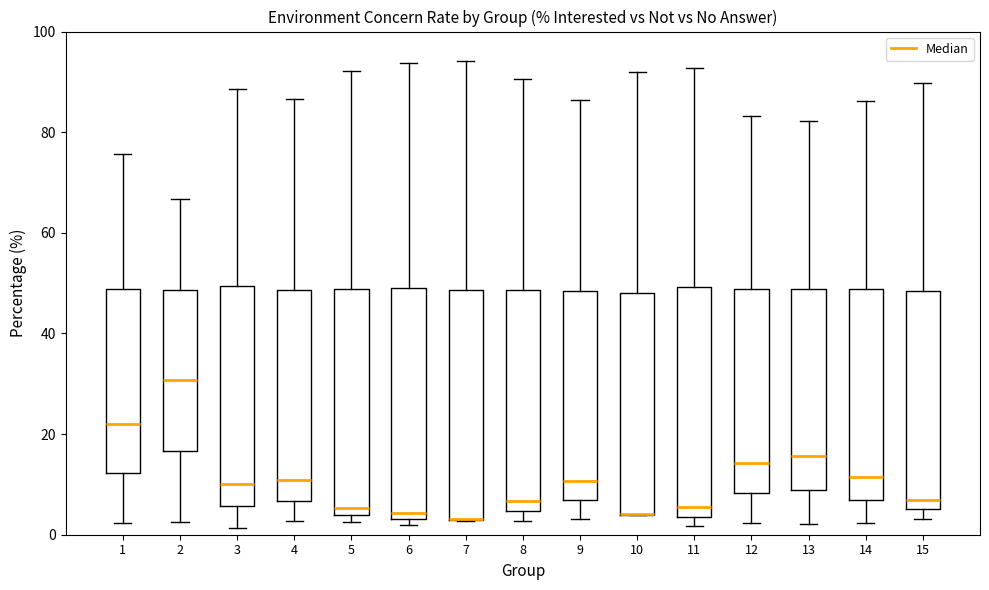

Reading left to right, transcribe this box plot: for each box, give where its median line is, the range the box spans, and where its two whiskers end, as read against the y-axis. The values are not printed on the chart, so give them approximately, as read against the axis.

1: median 22, box 12 to 48, whiskers 2 to 76
2: median 30, box 16 to 48, whiskers 2 to 66
3: median 10, box 6 to 50, whiskers 2 to 88
4: median 10, box 6 to 48, whiskers 2 to 86
5: median 6, box 4 to 48, whiskers 2 to 92
6: median 4 (just above the box's lower edge), box 4 to 50, whiskers 2 to 94
7: median 4 (drawn on the box's lower edge), box 2 to 48, whiskers 2 to 94
8: median 6, box 4 to 48, whiskers 2 to 90
9: median 10, box 6 to 48, whiskers 4 to 86
10: median 4 (drawn on the box's lower edge), box 4 to 48, whiskers 4 to 92
11: median 6, box 4 to 50, whiskers 2 to 92
12: median 14, box 8 to 48, whiskers 2 to 84
13: median 16, box 8 to 48, whiskers 2 to 82
14: median 12, box 6 to 48, whiskers 2 to 86
15: median 8, box 6 to 48, whiskers 4 to 90